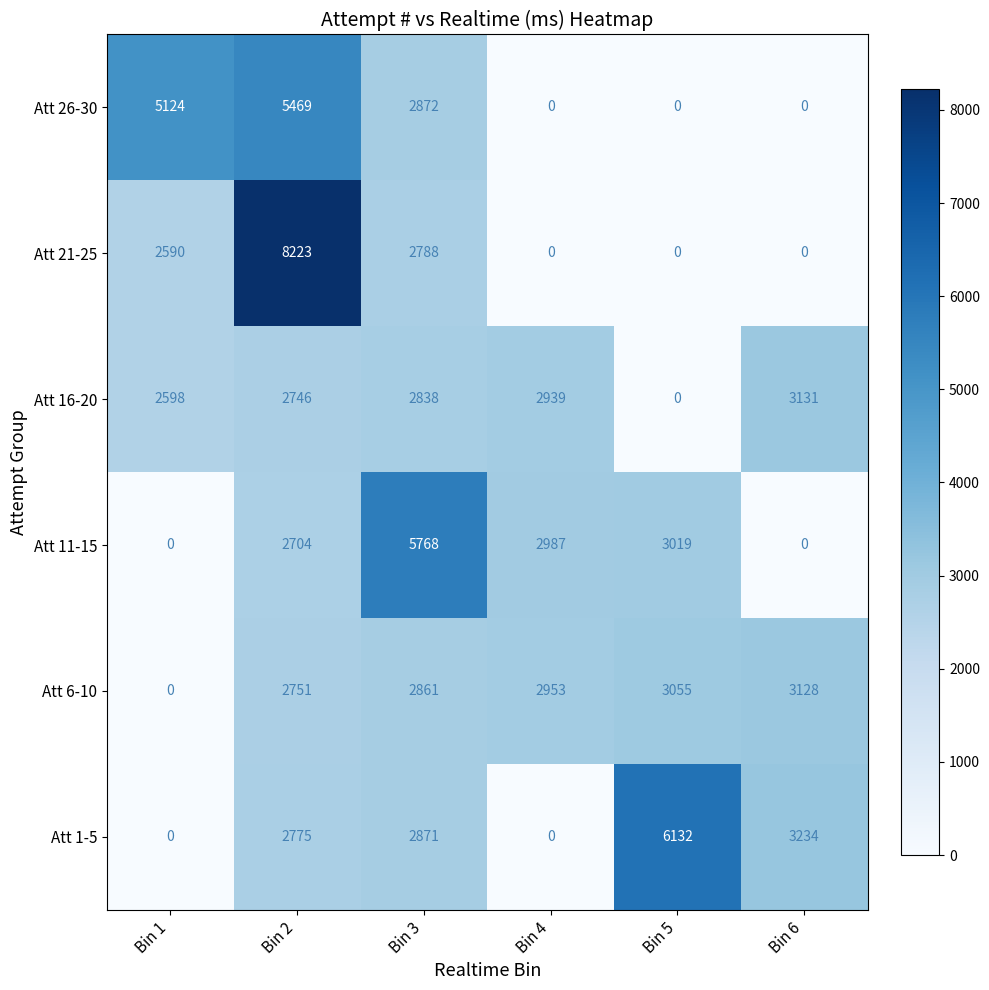

Rank the series by their maximum value, from highest to lowest.

Att 21-25, Att 1-5, Att 11-15, Att 26-30, Att 16-20, Att 6-10